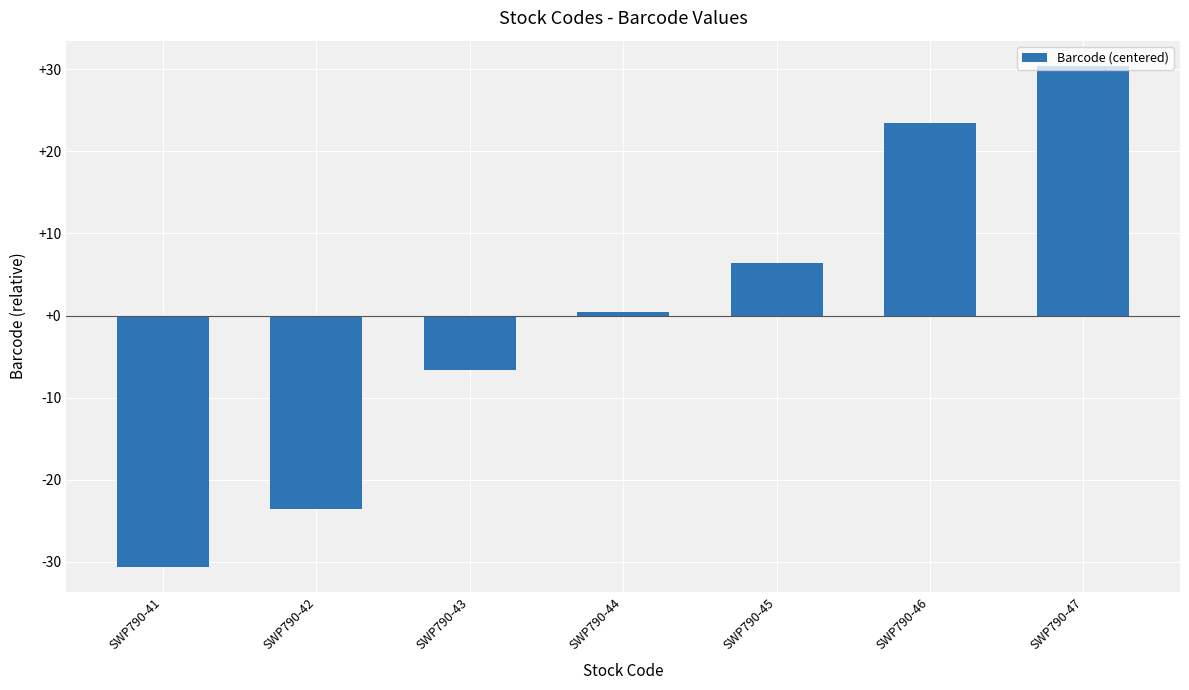

How many data points does each series have?

7